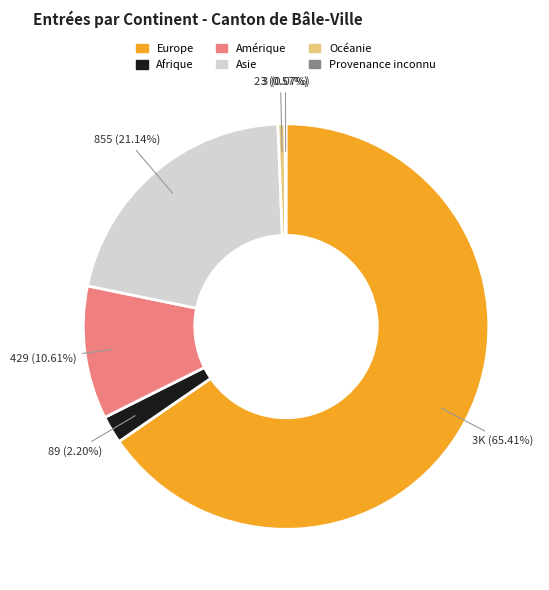

Combined, do Afrique and Europe account for over 50%?

Yes